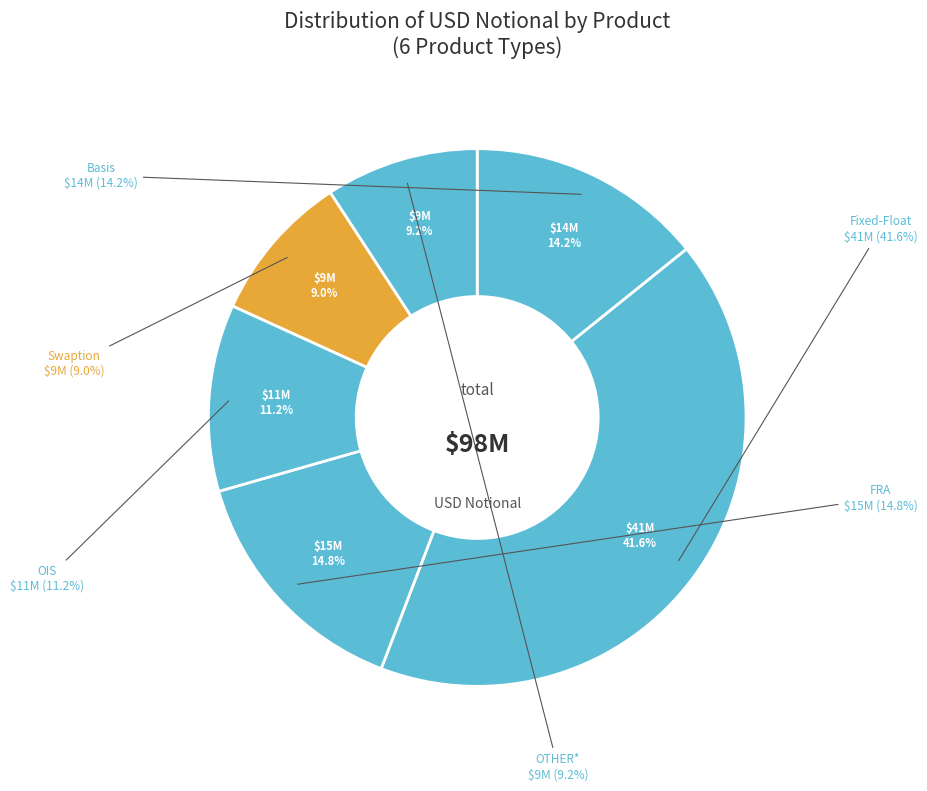

Does FRA represent more than half of the total?

No